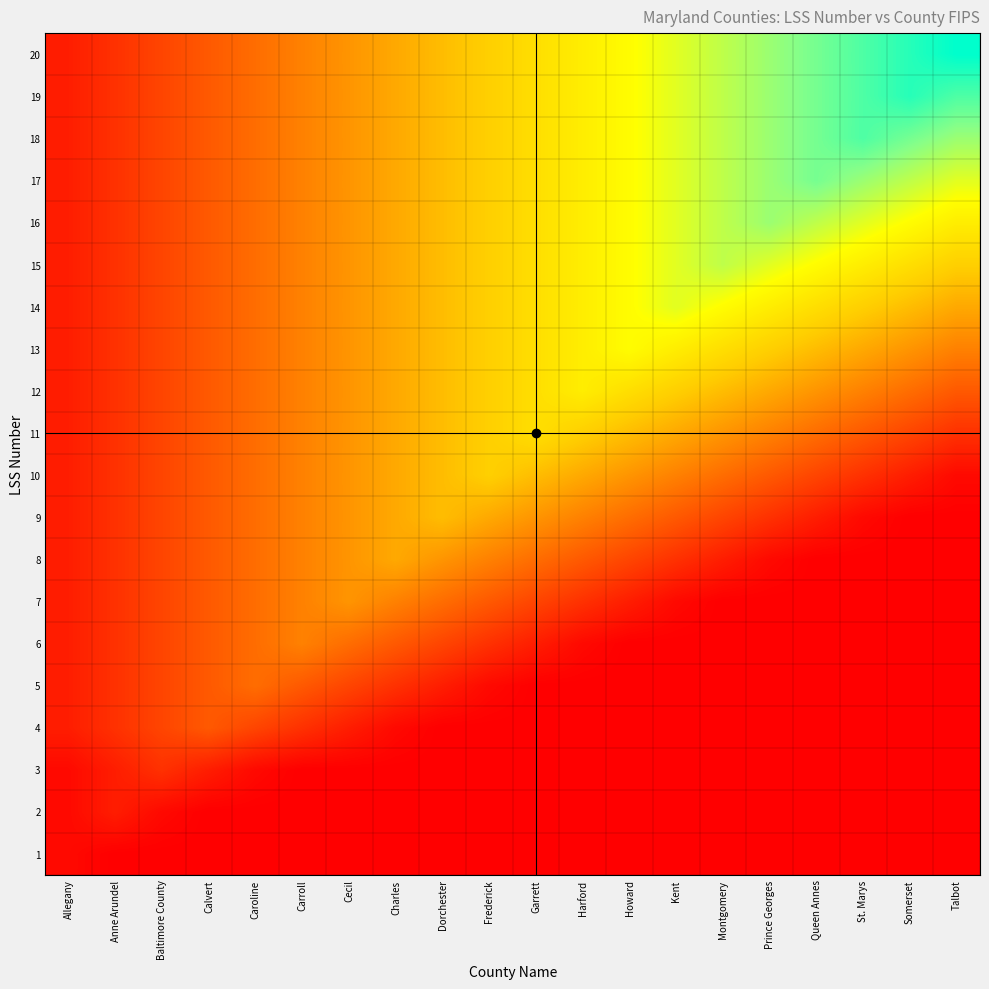

Between Somerset and Harford, which is larger?

Somerset